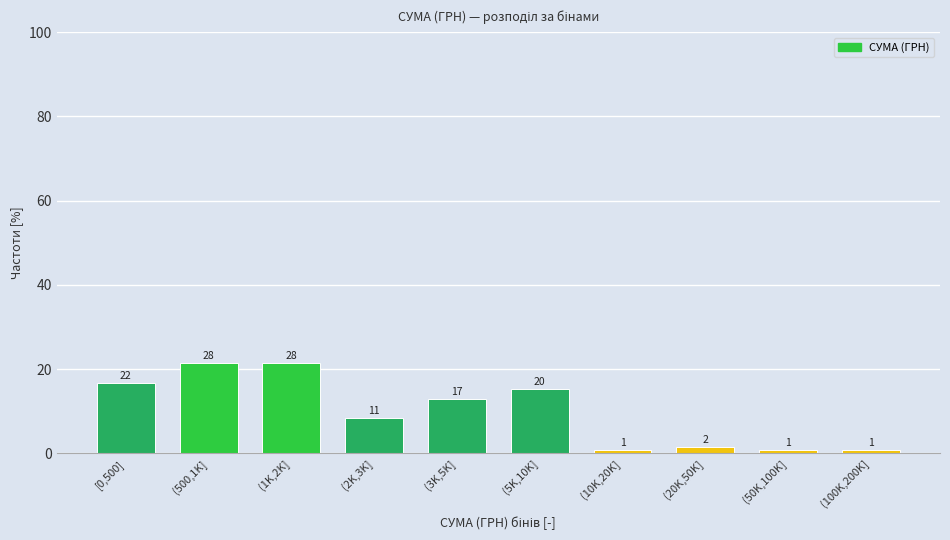

How many bars are there in total?

10